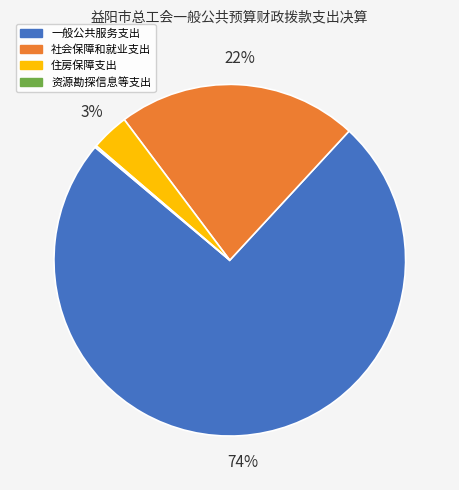

Is it true that 社会保障和就业支出 is 22% of the pie?

True